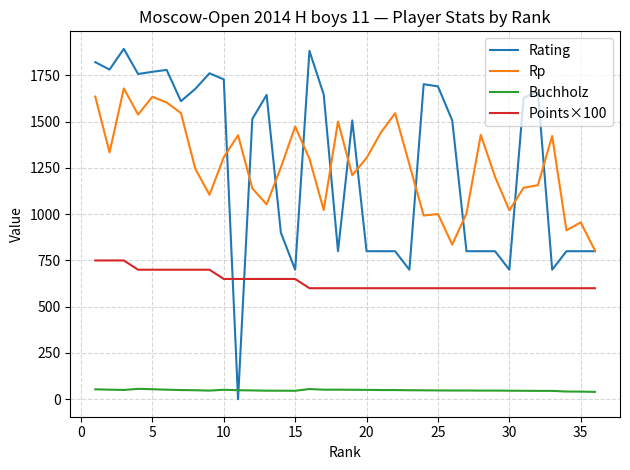

After their last crossing, which series has the higher values: Points×100 or Rating?

Rating